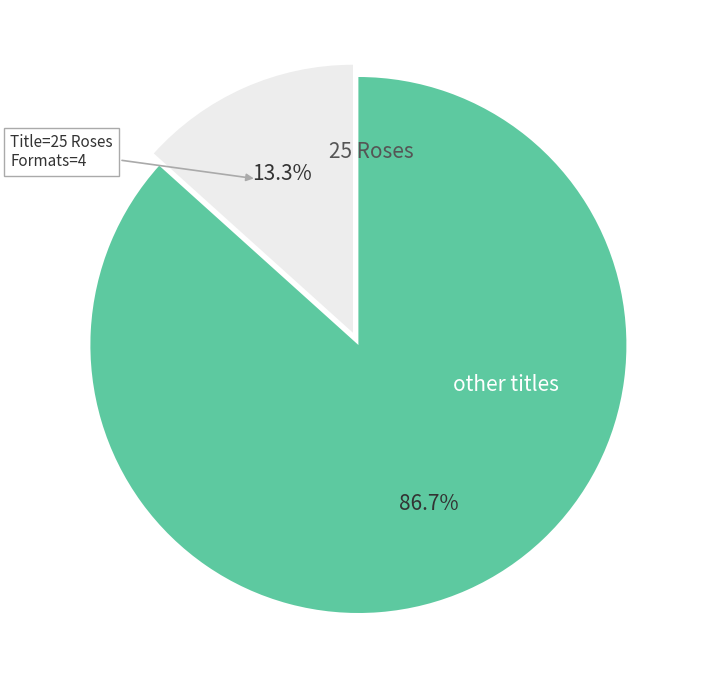

What is the smallest slice in the pie chart?

25 Roses